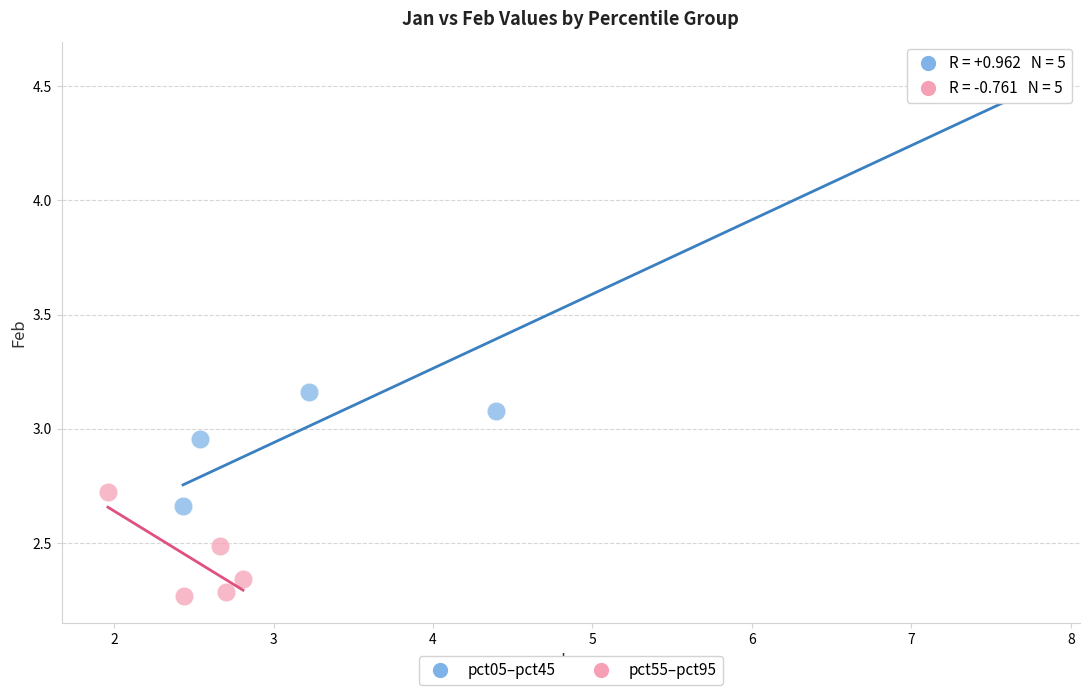

Which series contains the lowest Y value?

pct55–pct95